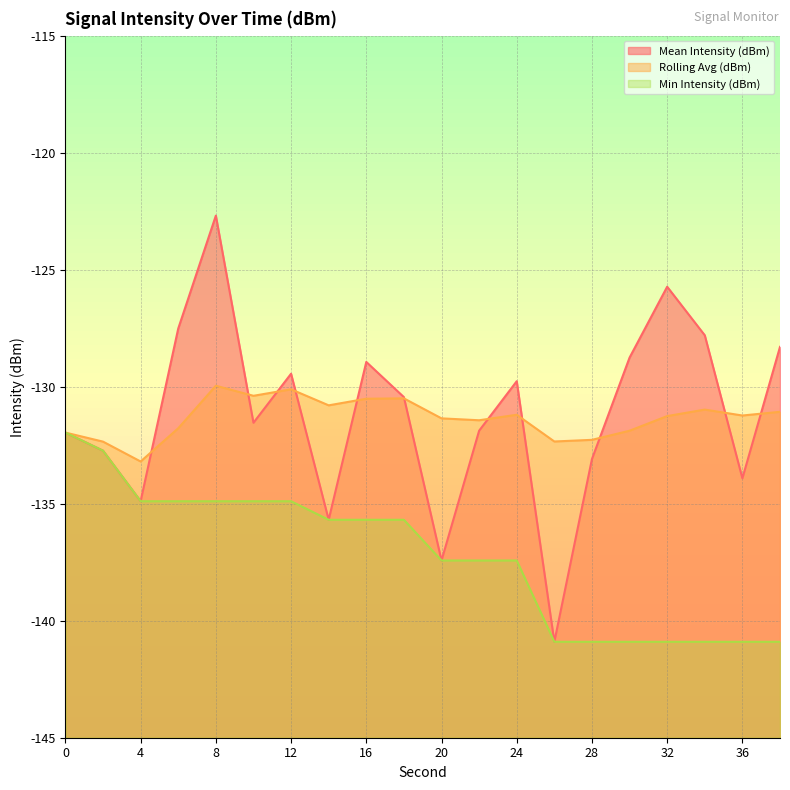

At how many categories does at least one series exceed -130?

9